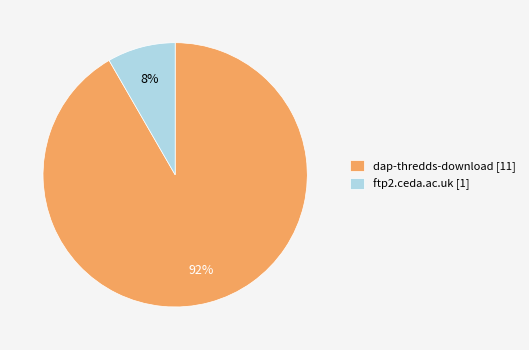

What is the smallest slice in the pie chart?

ftp2.ceda.ac.uk